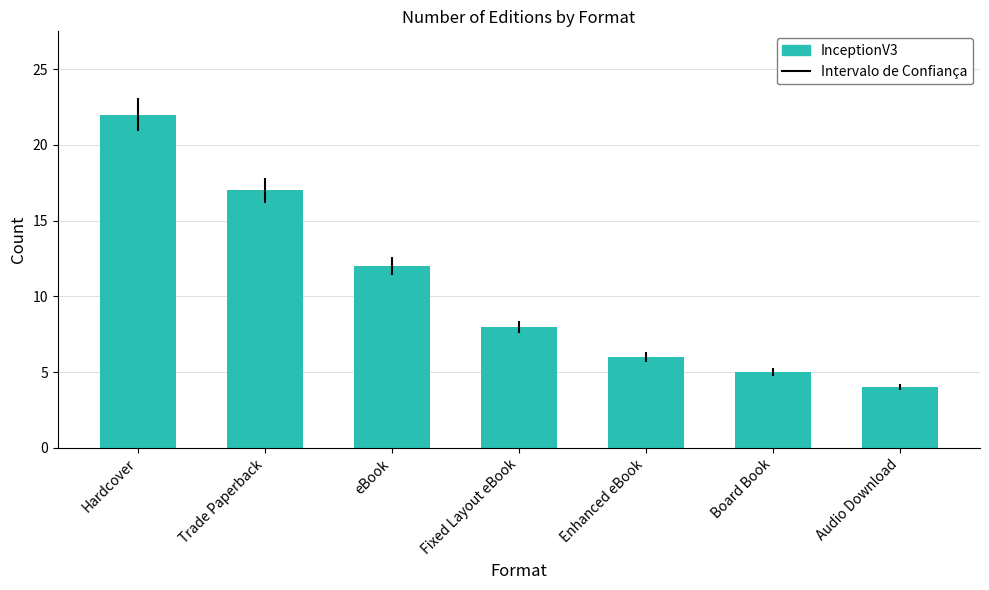

What is the approximate value at Hardcover, to the nearest 10?

20